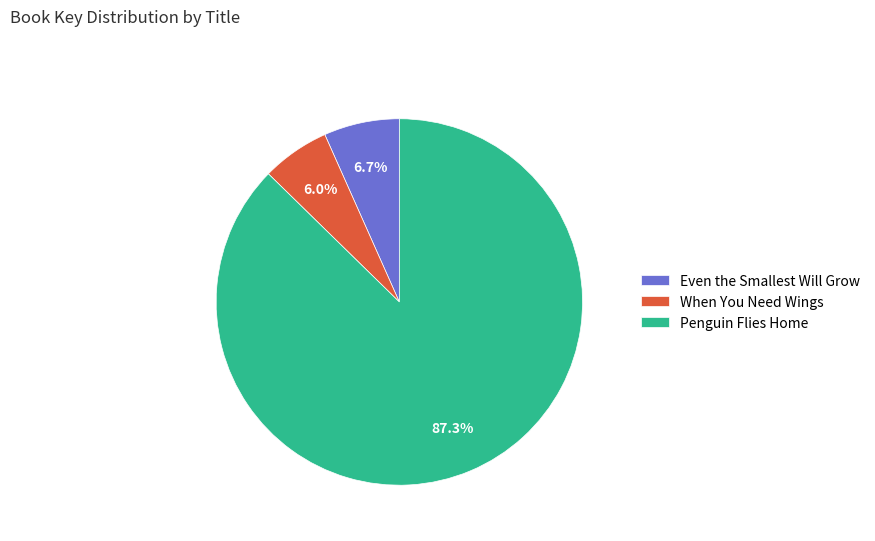

Is there a majority slice in this chart?

Yes